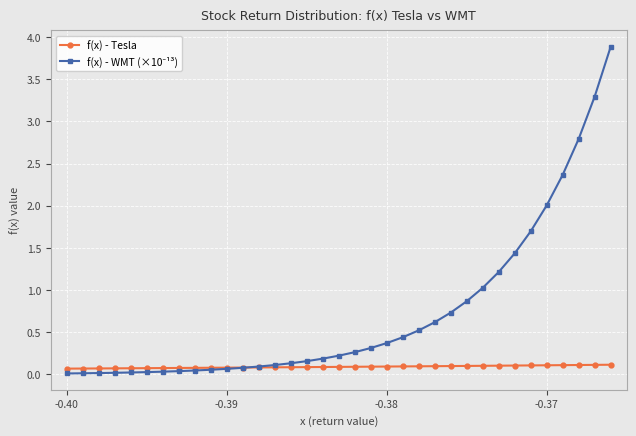

What is the greatest value displayed?

3.9